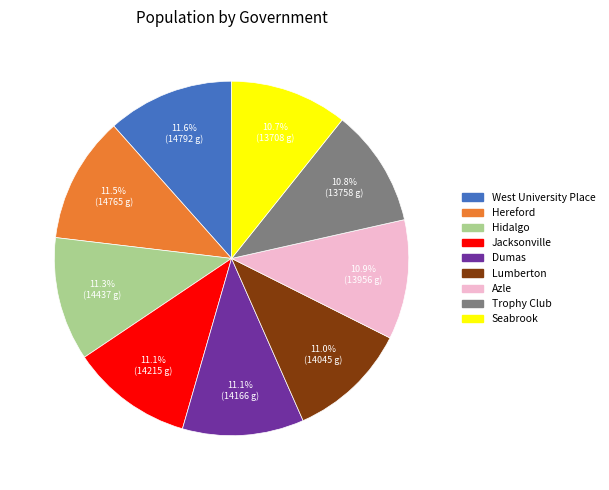

Is there a majority slice in this chart?

No